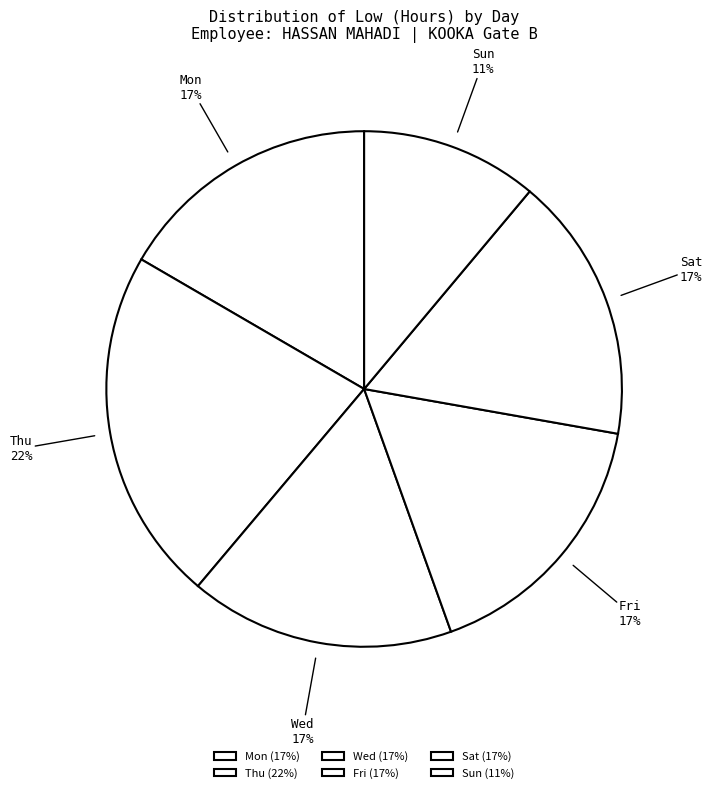

The Mon slice represents 17% of the pie. True or false?

True